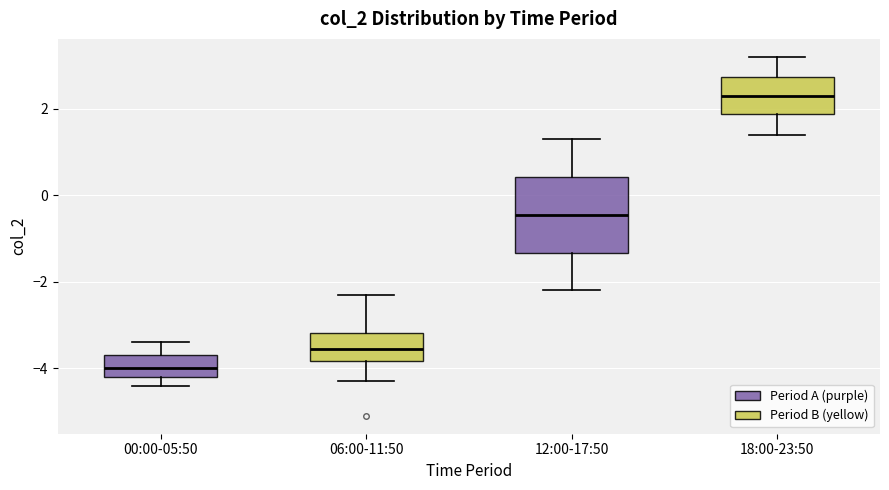

Which box's median line is the highest?

18:00-23:50